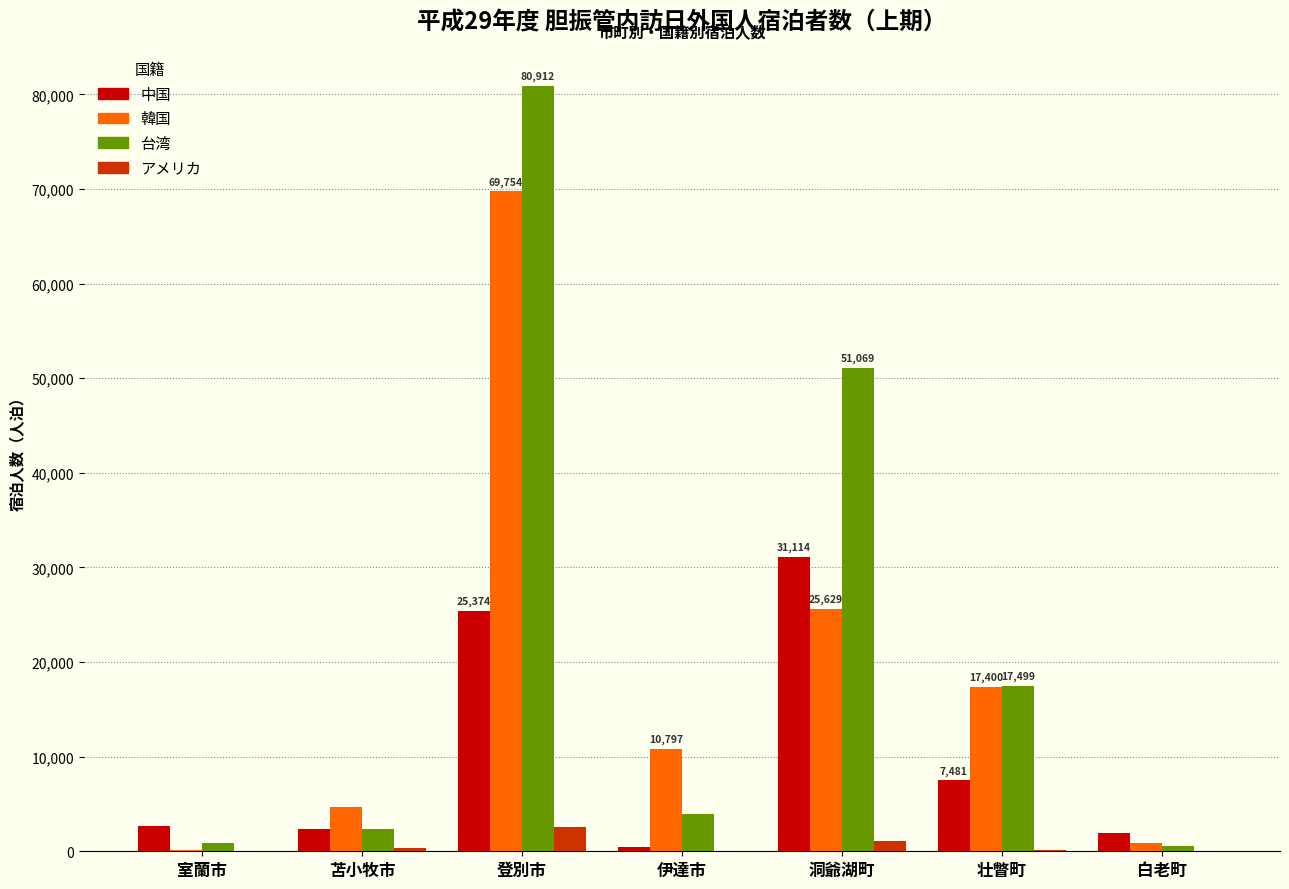

What is the sum of all アメリカ values?

4232